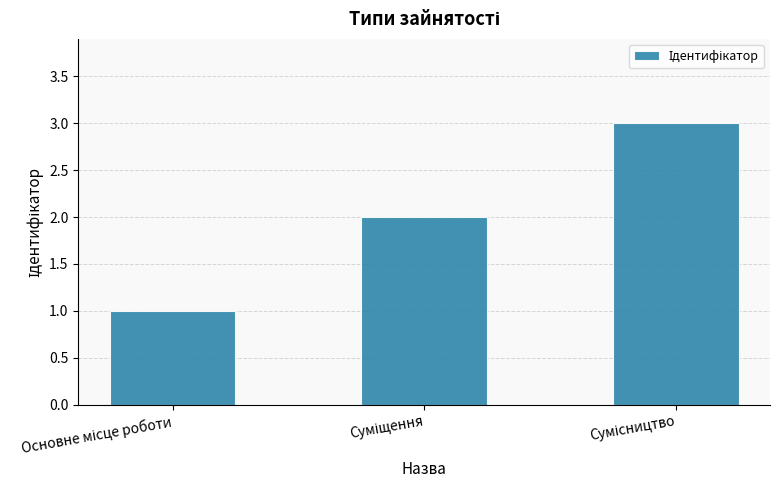

What is the maximum value shown in the chart?

3